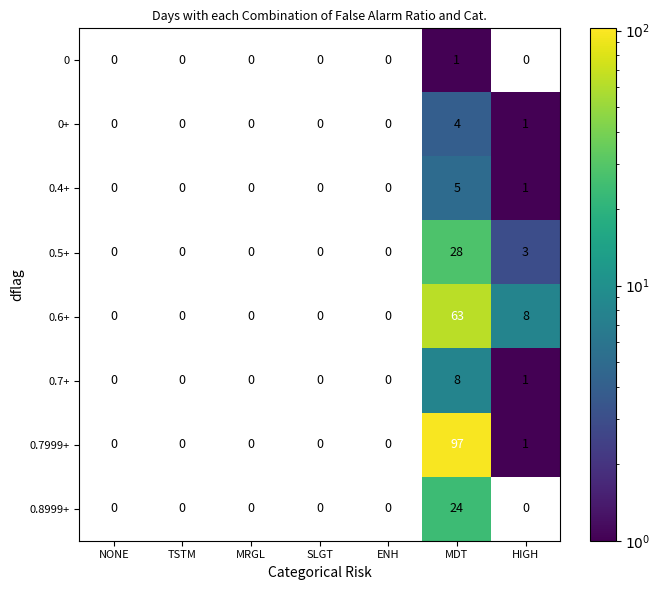

True or false: 0.6+ has a value of 8.0 at HIGH.

True